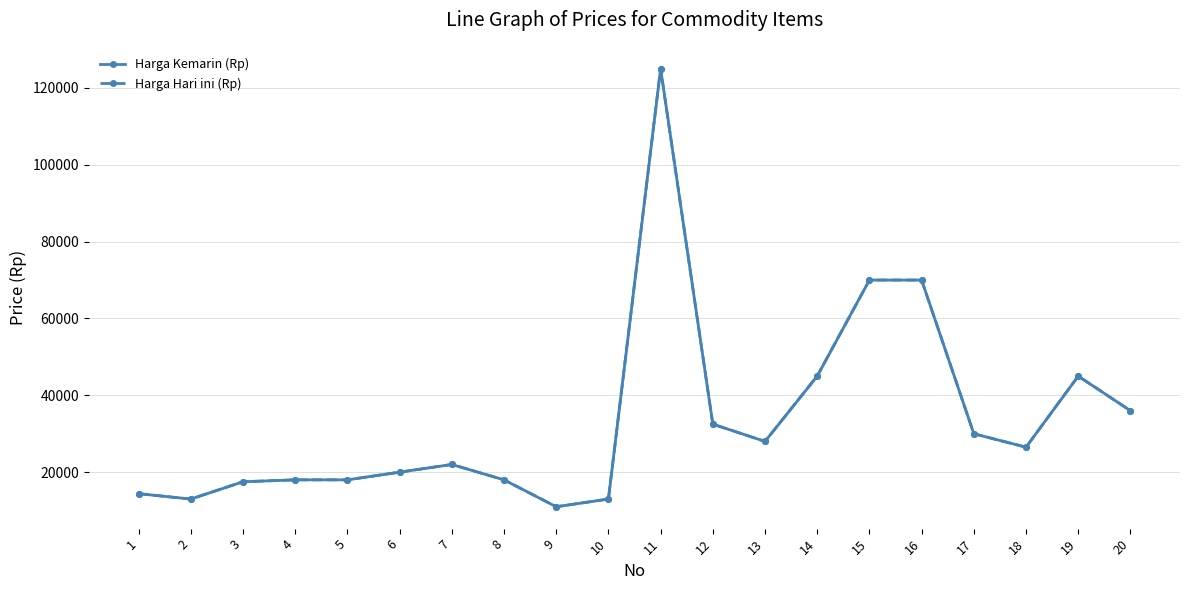

Which series has the largest total across all categories?

Harga Kemarin (Rp)